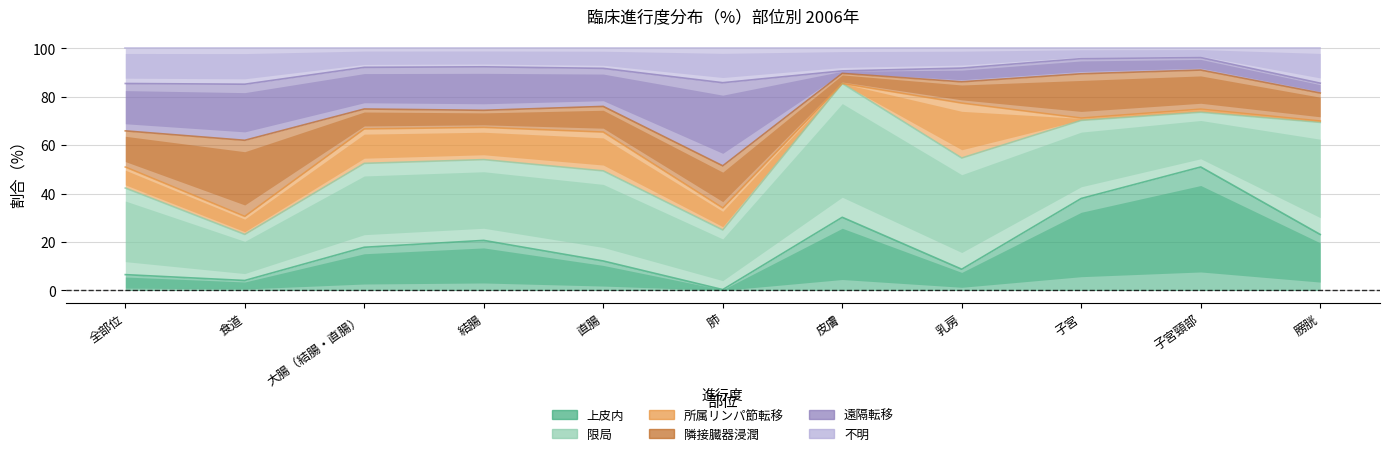

List the series in order of their peak value, lowest first.

不明, 所属リンパ節転移, 隣接臓器浸潤, 遠隔転移, 上皮内, 限局